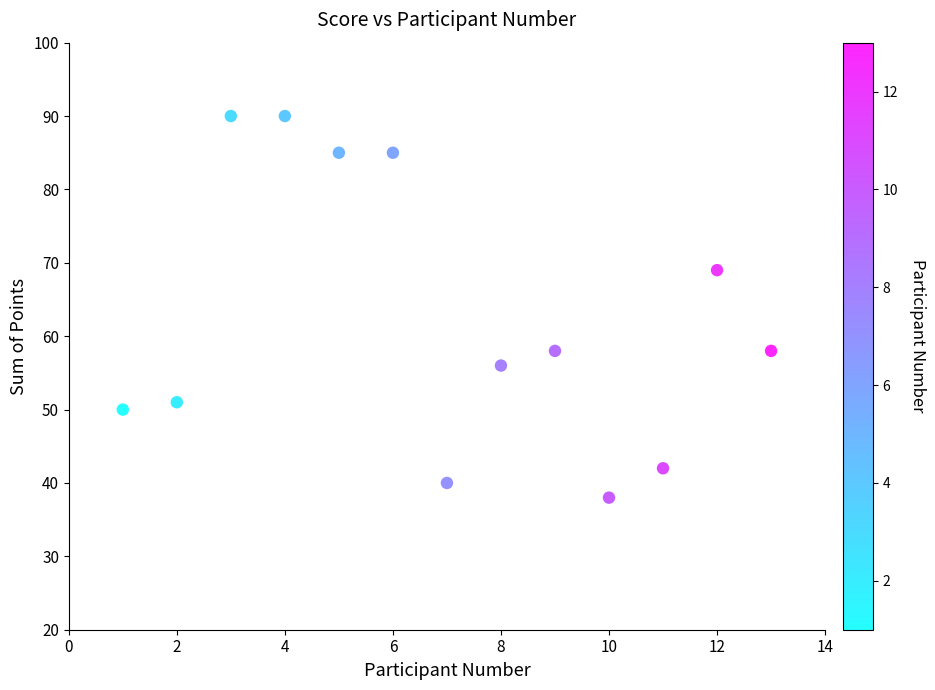

What is the range of Y values (max minus min)?

52